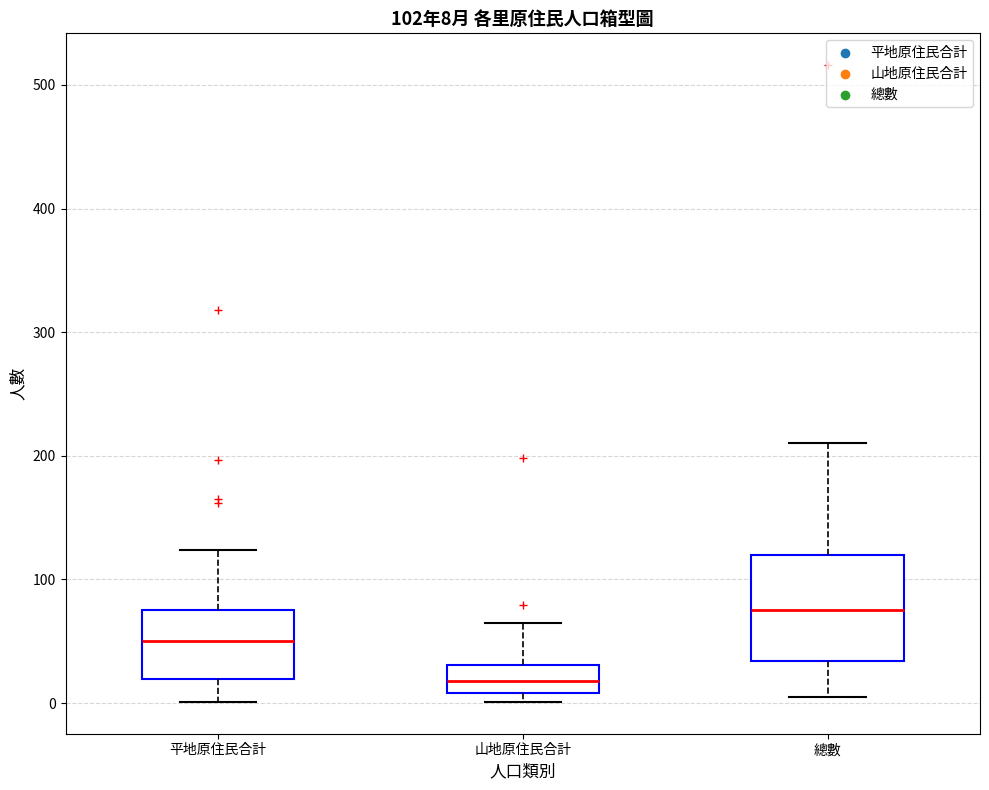

Which box's median line is the highest?

總數